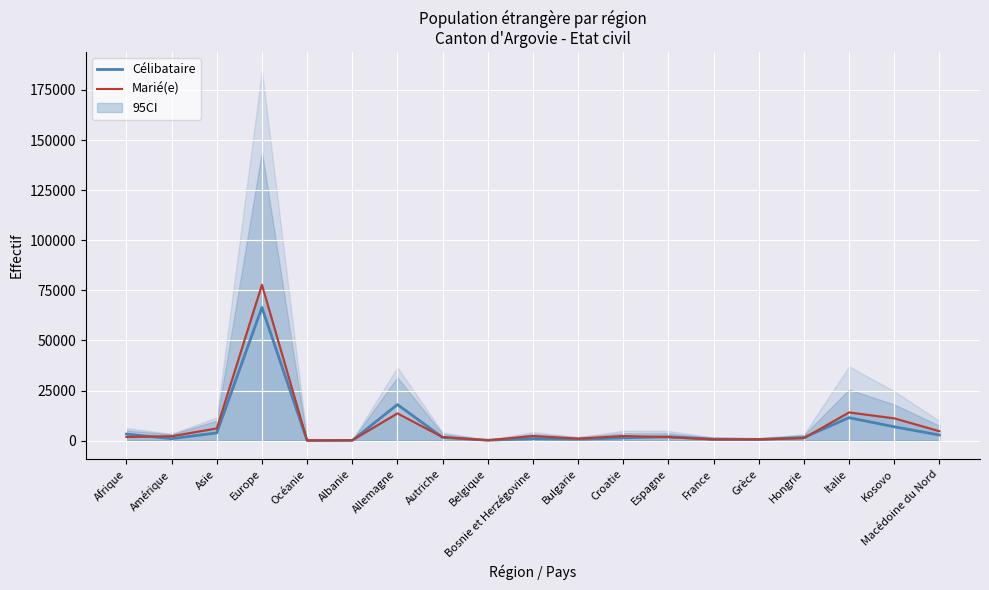

List the series in order of their overall mean, lowest first.

Célibataire, Marié(e)